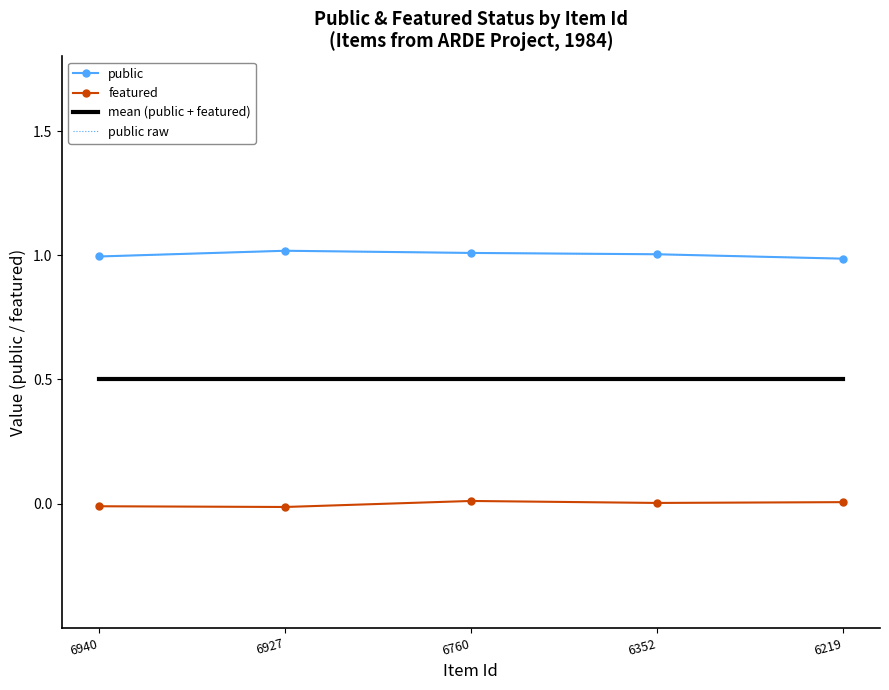

At how many categories does at least one series exceed 0?

5